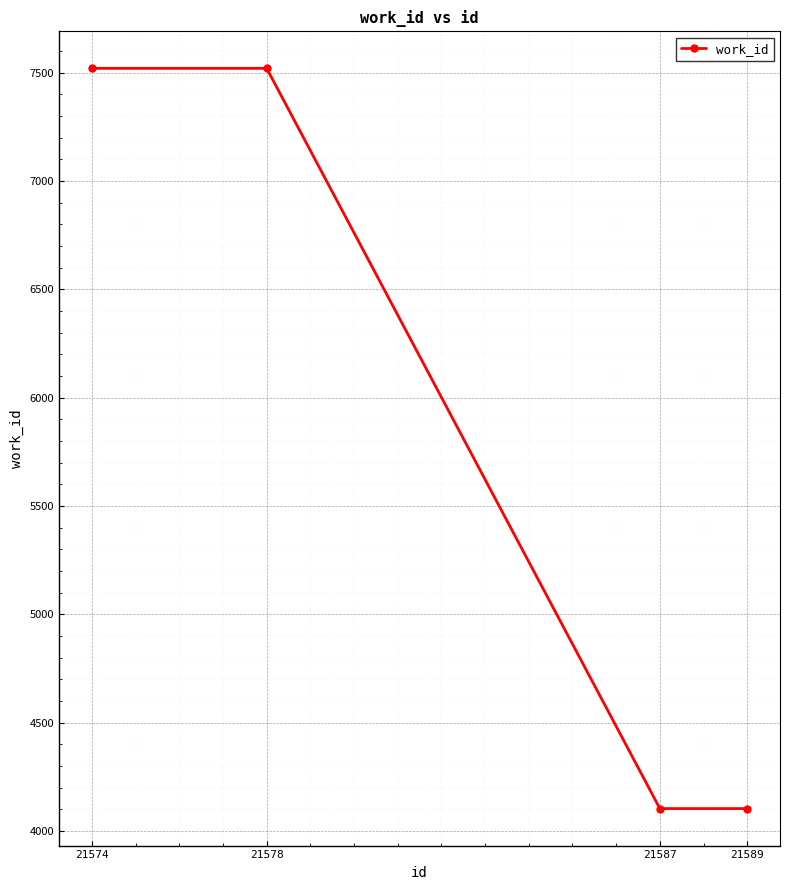

Does the chart display data point markers on the line(s)?

Yes